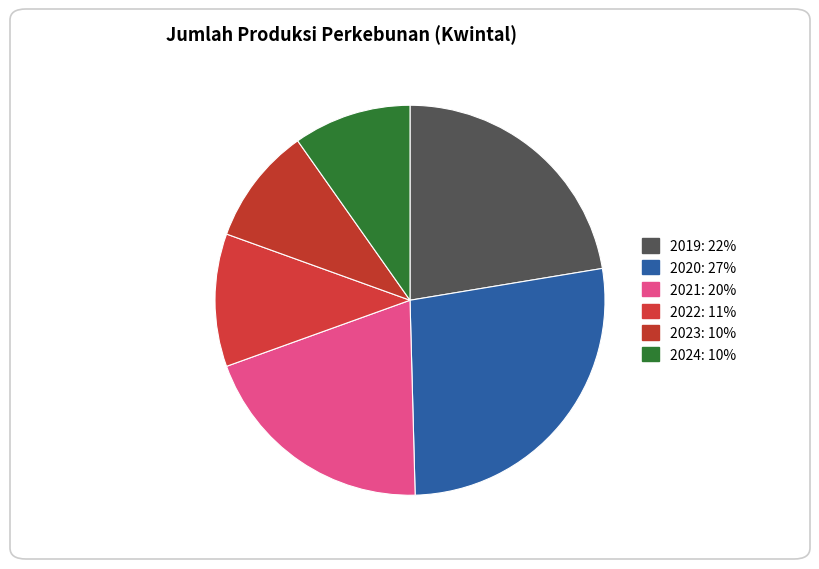

Between 2023 and 2021, which is larger?

2021